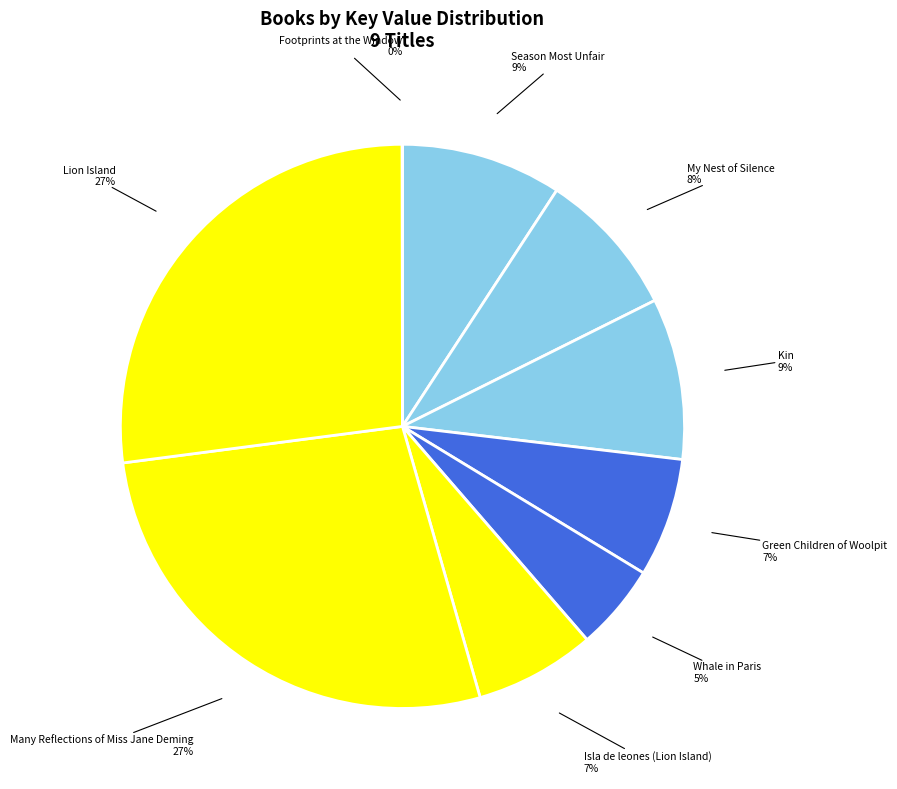

To the nearest percent, what is the difference between the largest and smallest slice percentages?

27%